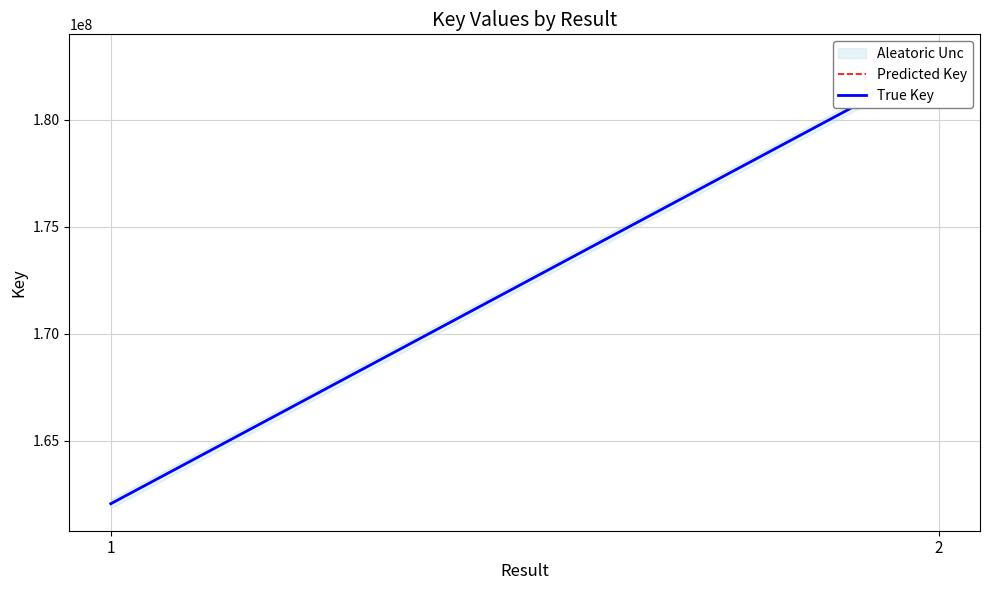

What is the average value of the True Key series?

172391745